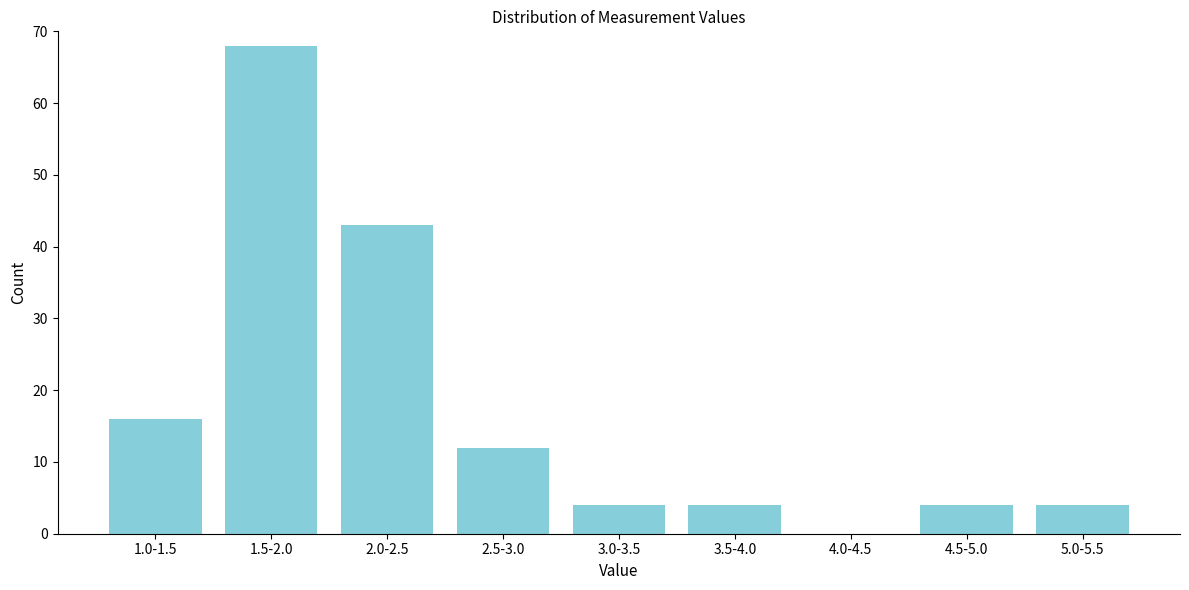

Reading right to left, extract all data points from this chart.

5.0-5.5=4	4.5-5.0=4	4.0-4.5=0	3.5-4.0=4	3.0-3.5=4	2.5-3.0=12	2.0-2.5=43	1.5-2.0=68	1.0-1.5=16